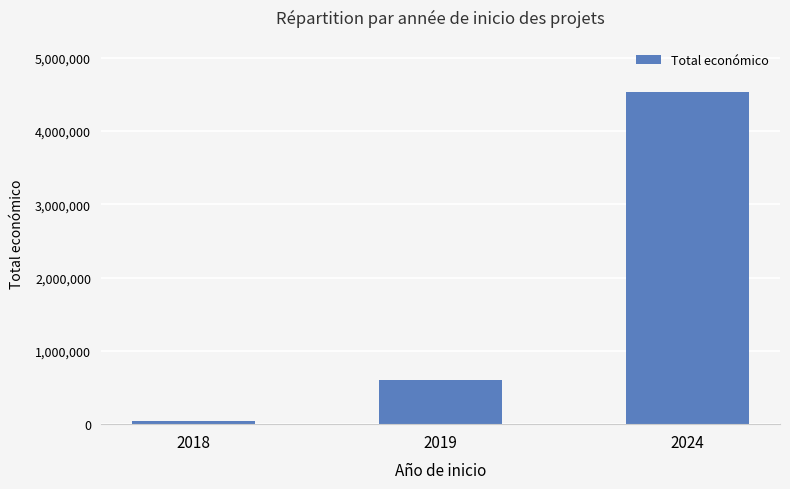

Approximately how many times larger is the value at 2019 compared to 2018?

12.9